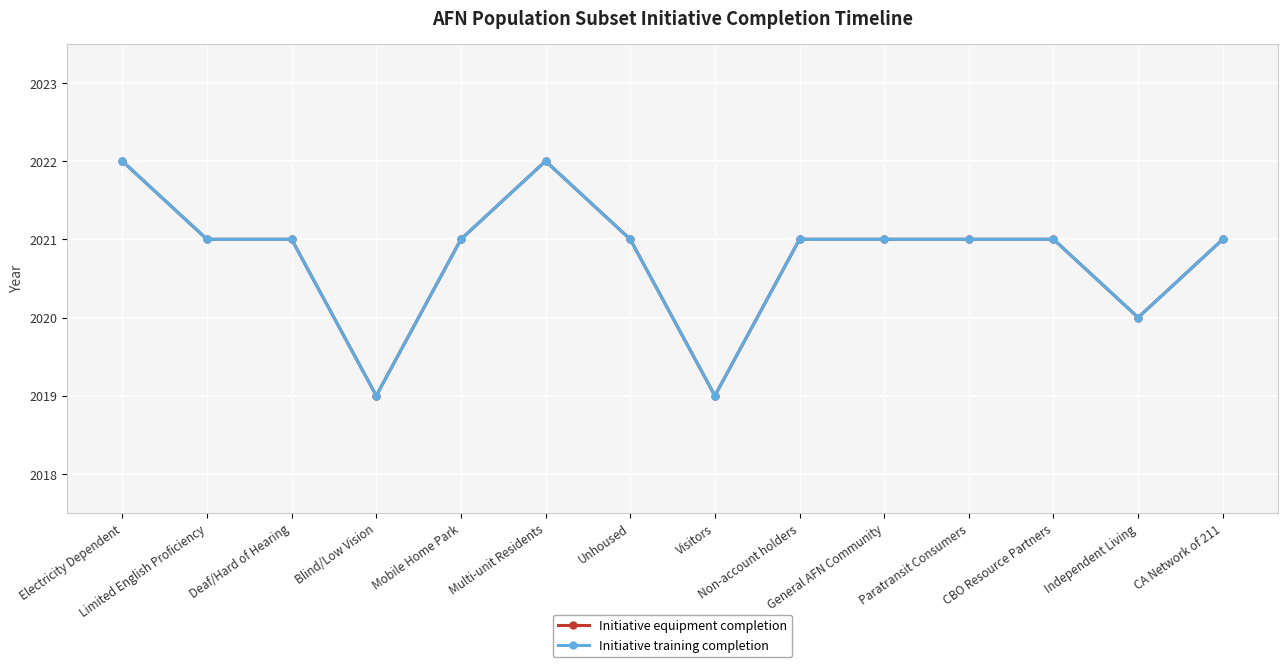

The value of Initiative equipment completion at CBO Resource Partners is 2021. True or false?

True